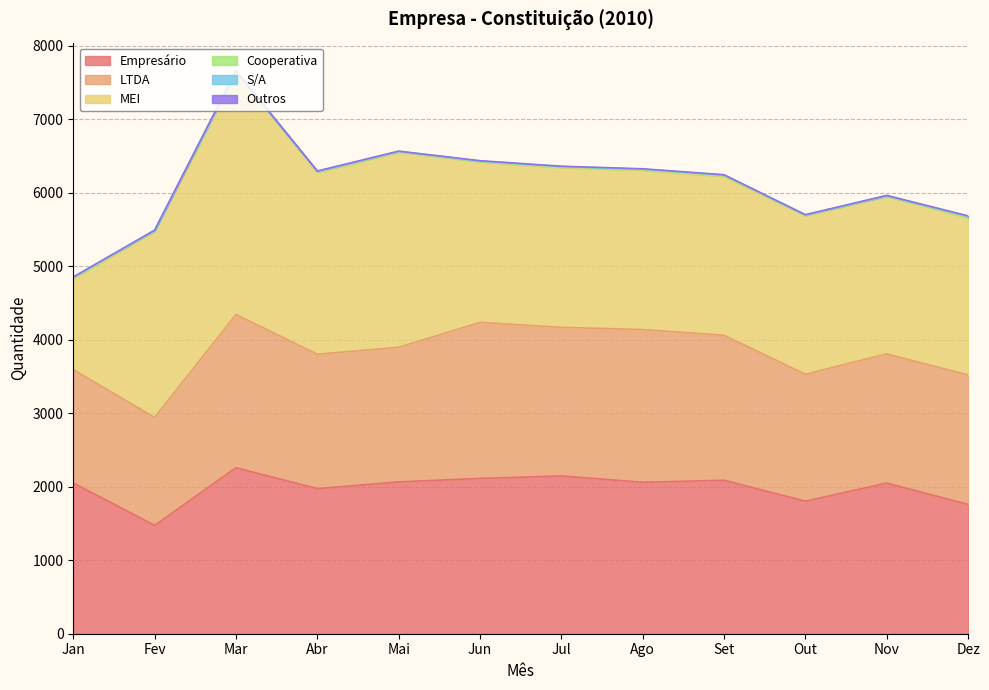

True or false: Cooperativa has a value of 6 at Jun.

False